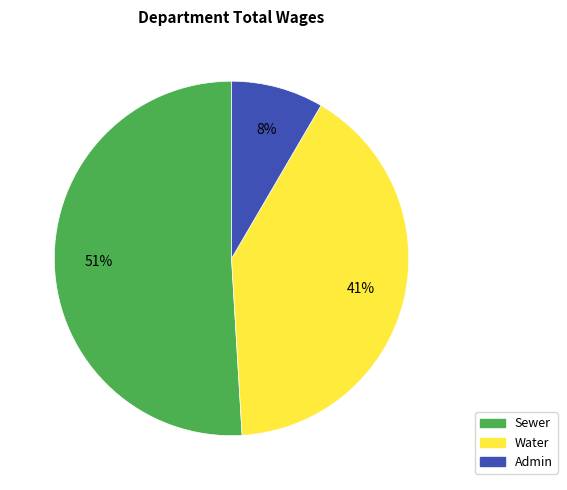

Rank the categories by value from highest to lowest.

Sewer, Water, Admin